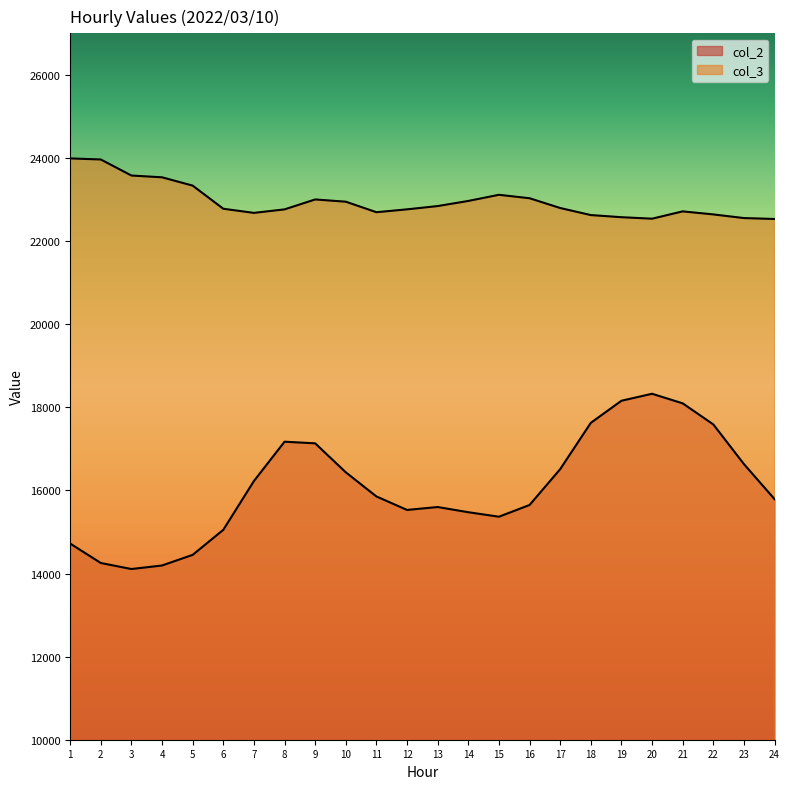

True or false: col_2 has a value of 15789 at 24.

True